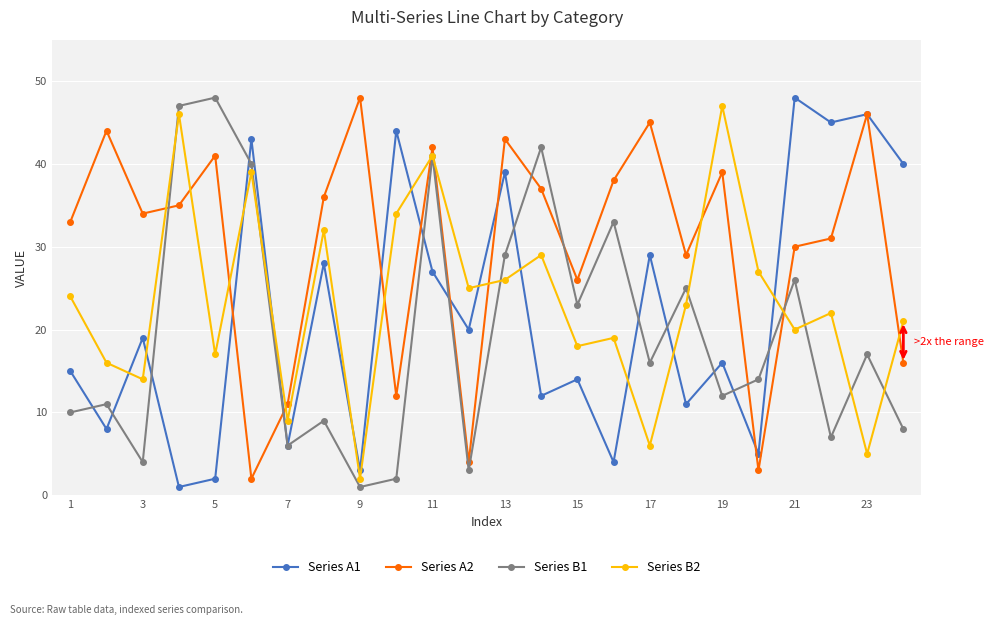

True or false: Series B1 has more than 2 points higher than both neighbors.

True